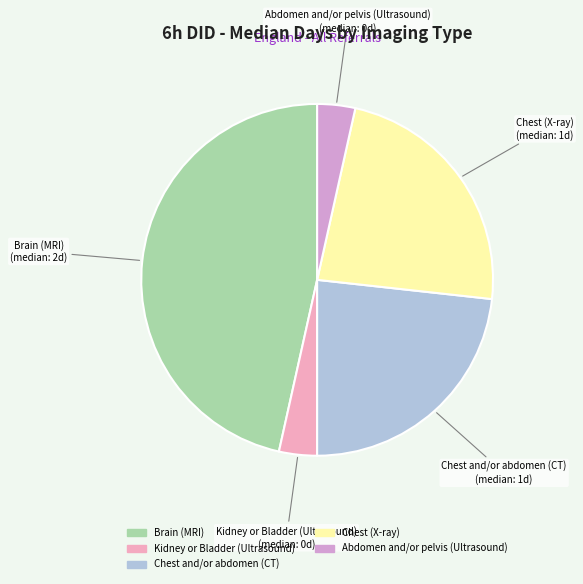

Count the number of slices in the pie.

5